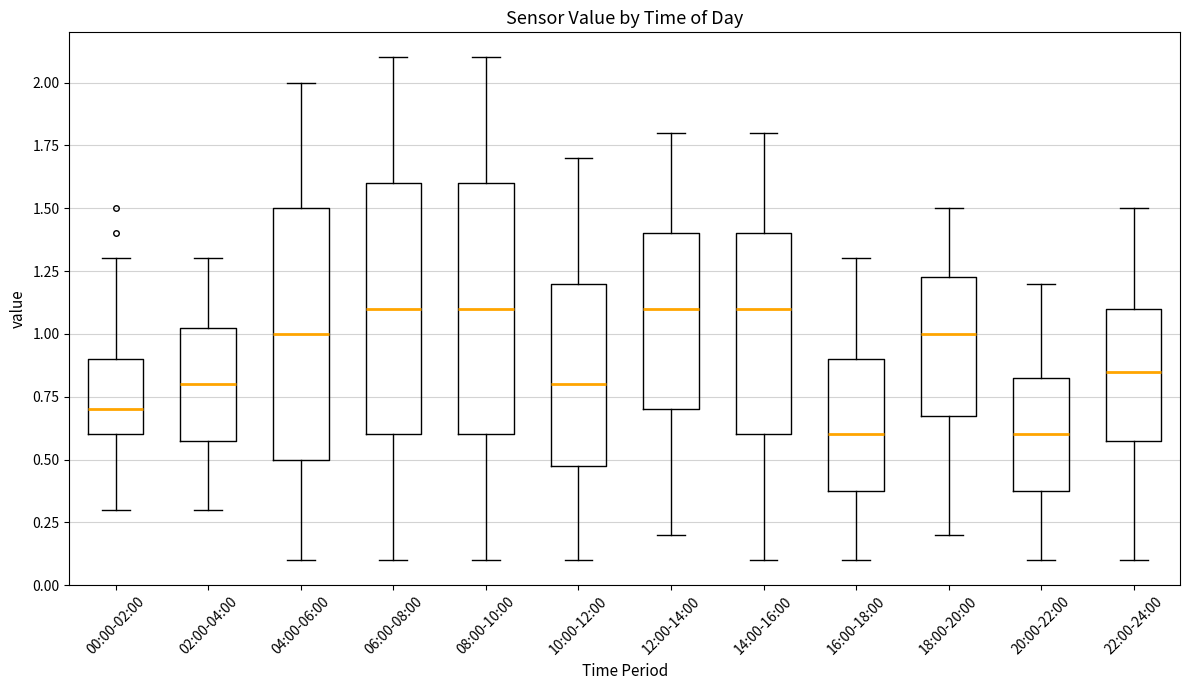

Reading left to right, read every box against the y-axis: the position of its median line, the range the box covers, and the ends of its whiskers. The values are not printed on the chart, so give them approximately, as read against the axis.

00:00-02:00: median 0.70, box 0.60 to 0.90, whiskers 0.30 to 1.30
02:00-04:00: median 0.80, box 0.60 to 1.05, whiskers 0.30 to 1.30
04:00-06:00: median 1.00, box 0.50 to 1.50, whiskers 0.10 to 2.00
06:00-08:00: median 1.10, box 0.60 to 1.60, whiskers 0.10 to 2.10
08:00-10:00: median 1.10, box 0.60 to 1.60, whiskers 0.10 to 2.10
10:00-12:00: median 0.80, box 0.50 to 1.20, whiskers 0.10 to 1.70
12:00-14:00: median 1.10, box 0.70 to 1.40, whiskers 0.20 to 1.80
14:00-16:00: median 1.10, box 0.60 to 1.40, whiskers 0.10 to 1.80
16:00-18:00: median 0.60, box 0.40 to 0.90, whiskers 0.10 to 1.30
18:00-20:00: median 1.00, box 0.70 to 1.25, whiskers 0.20 to 1.50
20:00-22:00: median 0.60, box 0.40 to 0.85, whiskers 0.10 to 1.20
22:00-24:00: median 0.85, box 0.60 to 1.10, whiskers 0.10 to 1.50